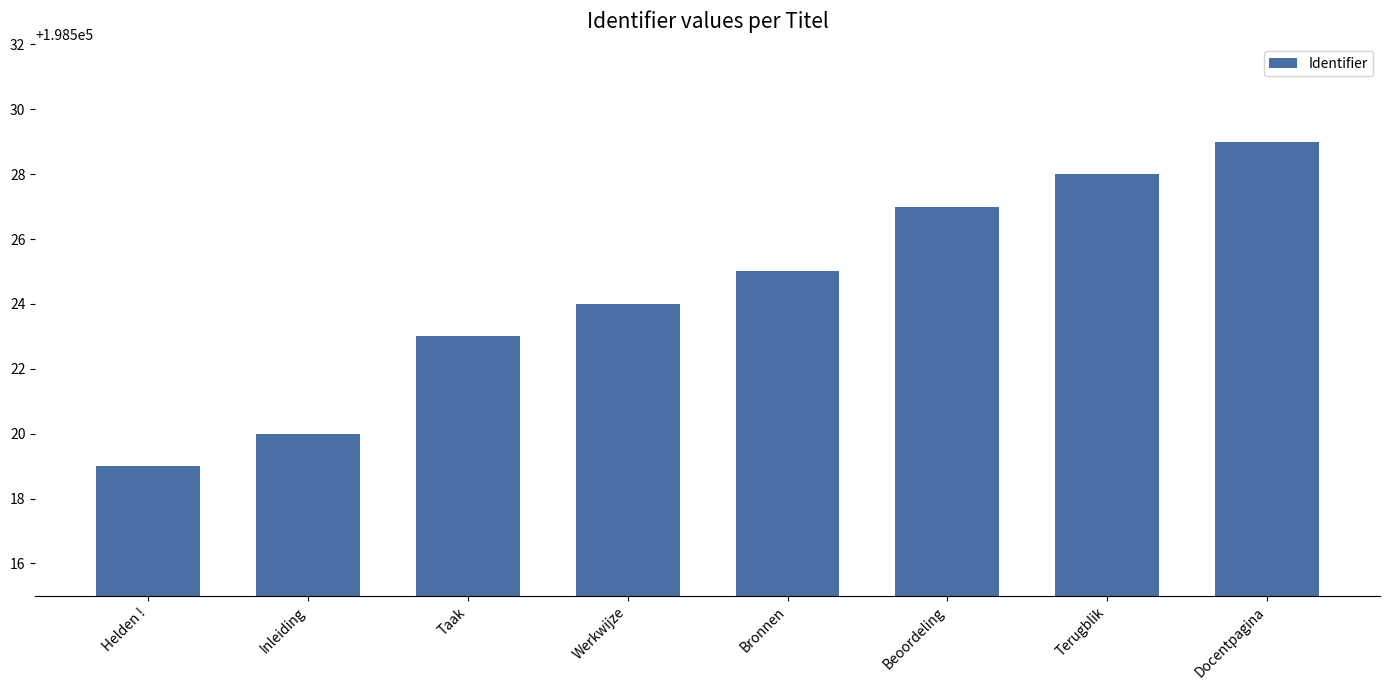

Approximately how many times larger is the value at Beoordeling compared to Terugblik?

1.0